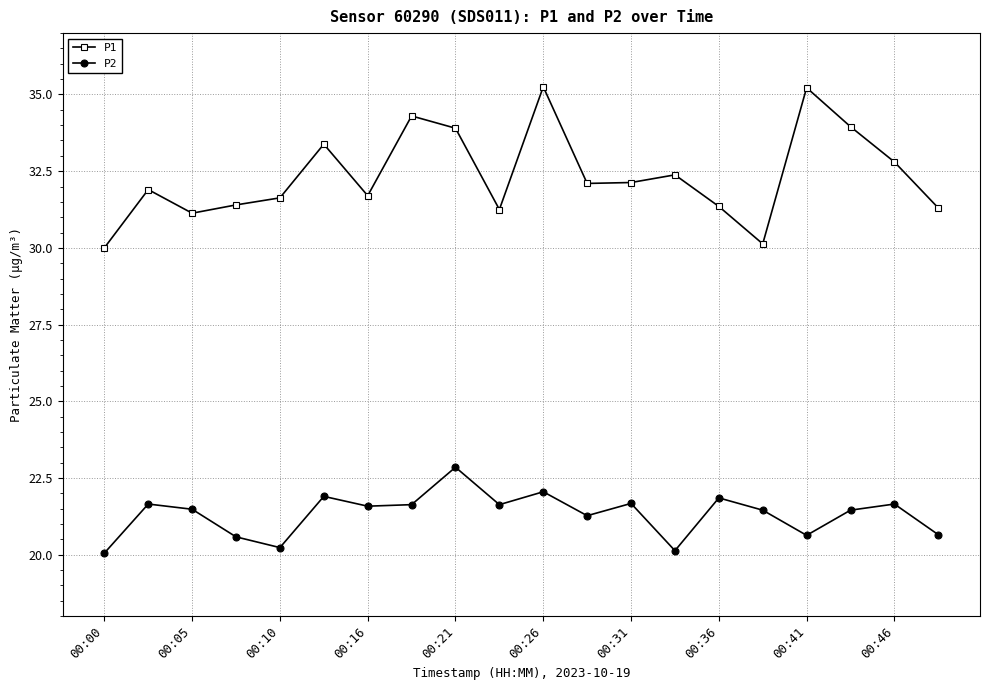

True or false: P1 and P2 cross at least once.

False